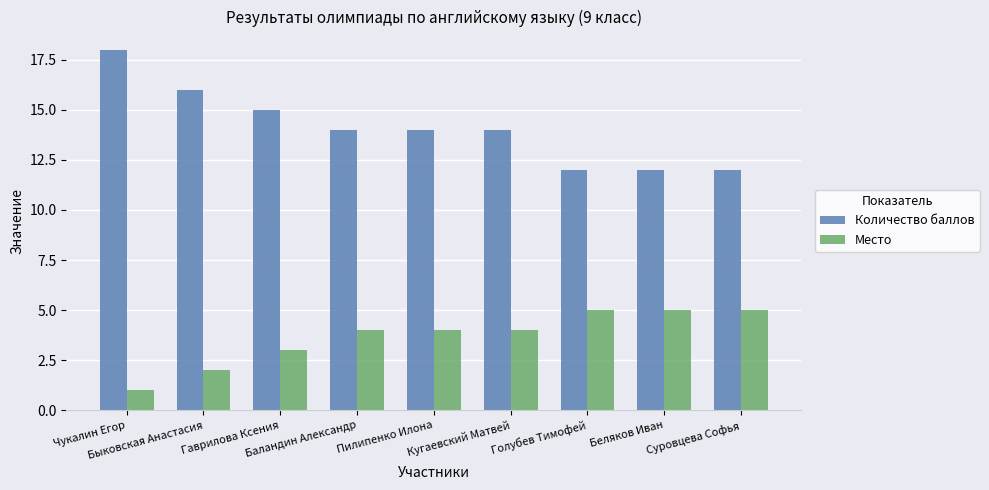

How many data points does each series have?

9